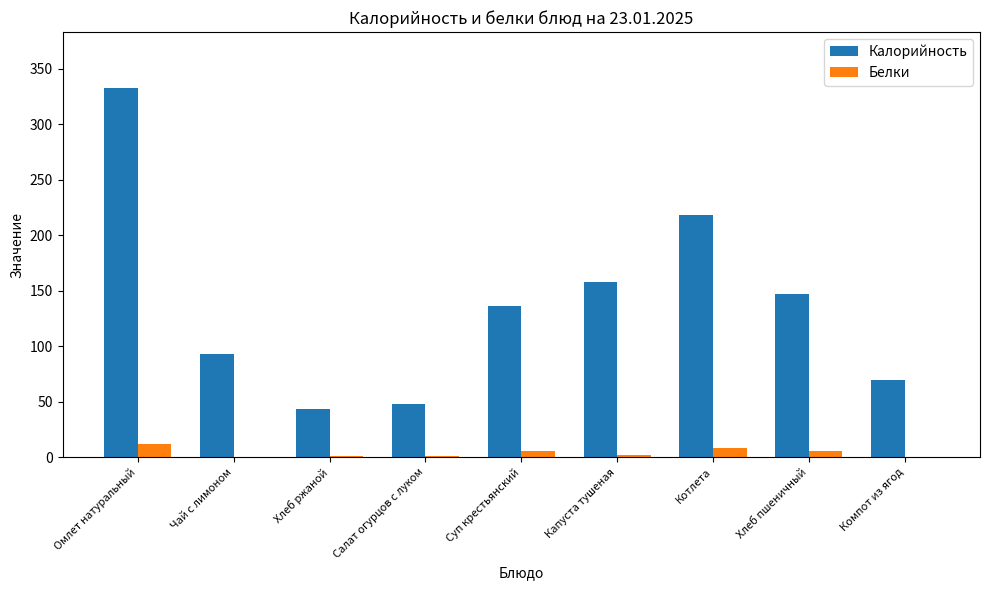

Is the value of Белки at Омлет натуральный greater than the value of Калорийность at Капуста тушеная?

No